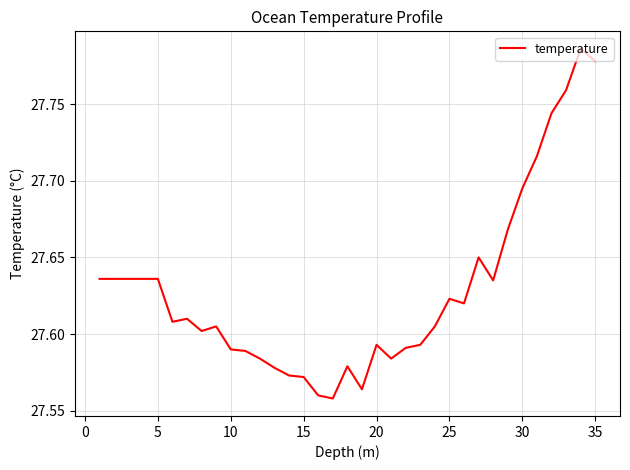

How many points are higher than both their immediate neighbors (excluding endpoints)?

7